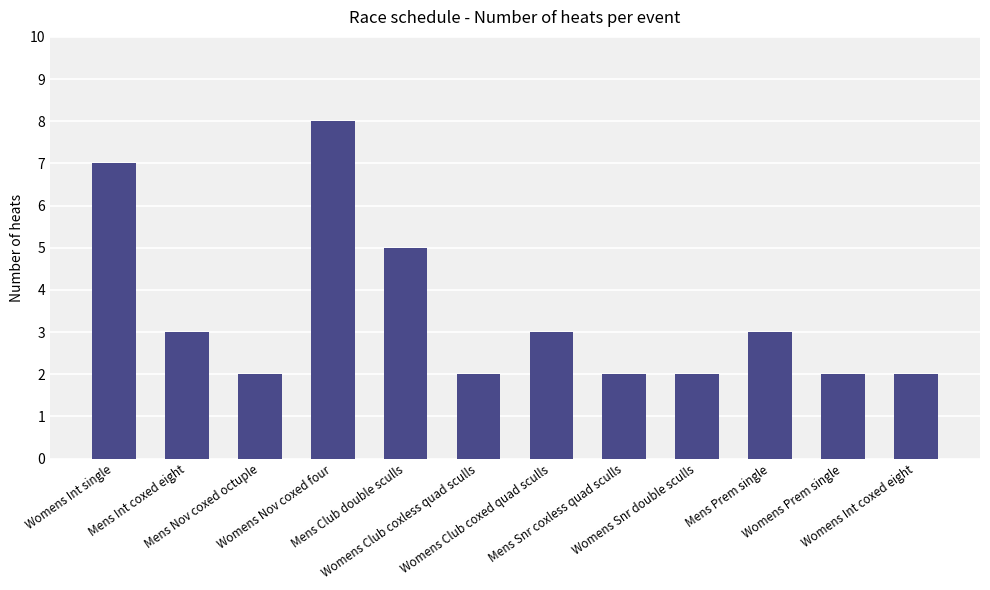

Which category has the highest value across all series?

Womens Nov coxed four